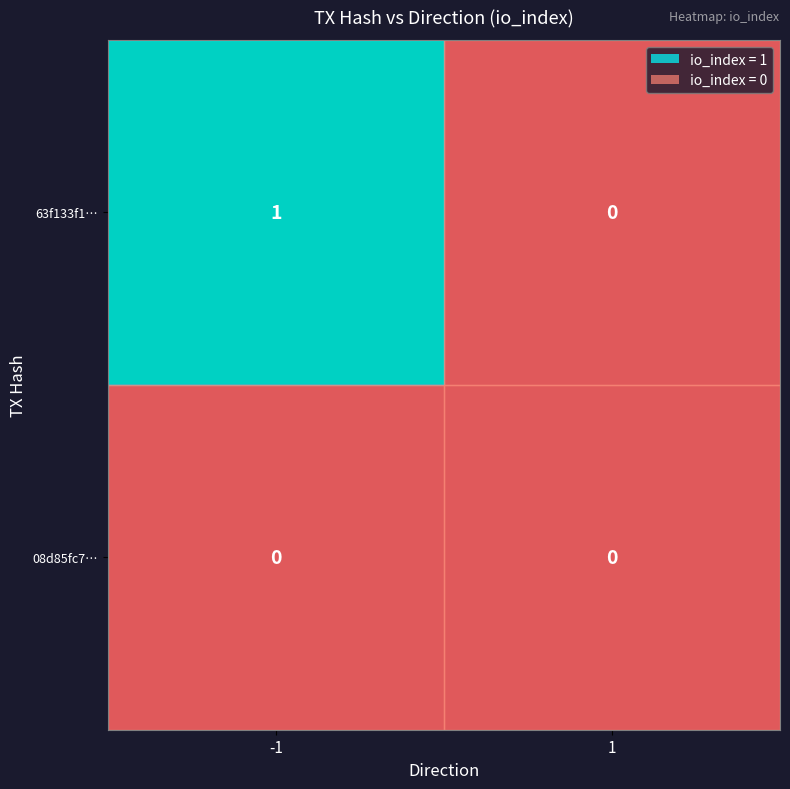

Which series has the largest total across all categories?

63f133f1…